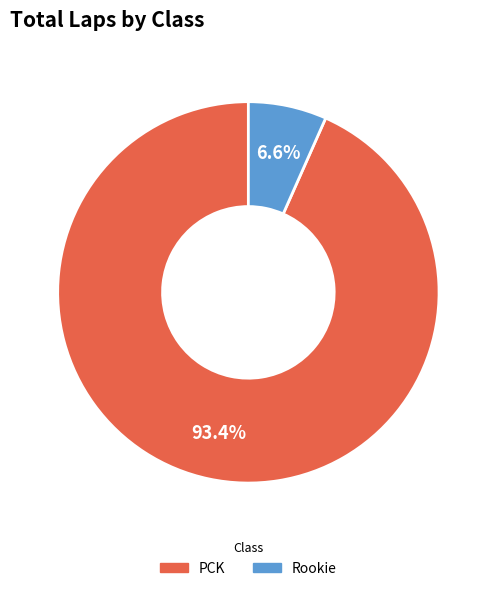

To the nearest percent, what is the difference between the largest and smallest slice percentages?

87%